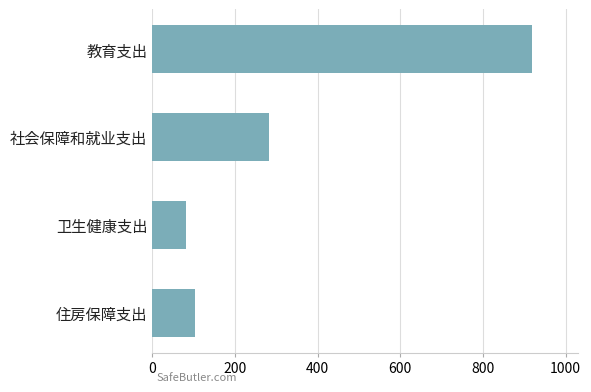

What is the average value?

347.0